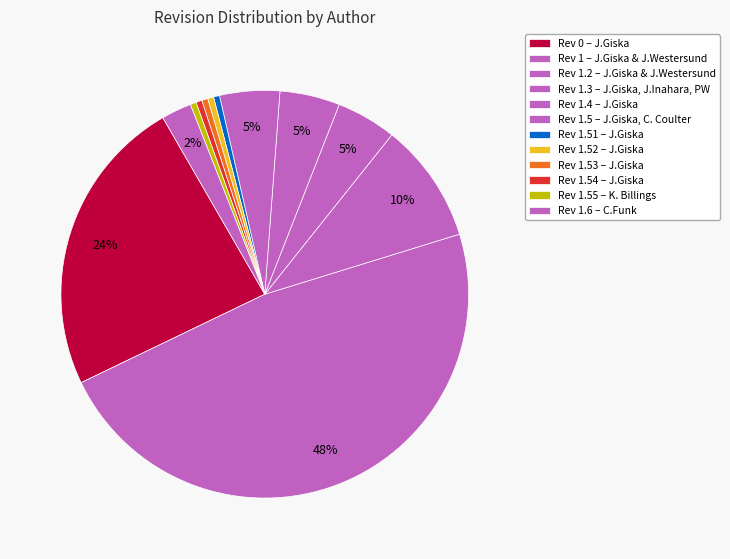

How many slices are in this pie chart?

12